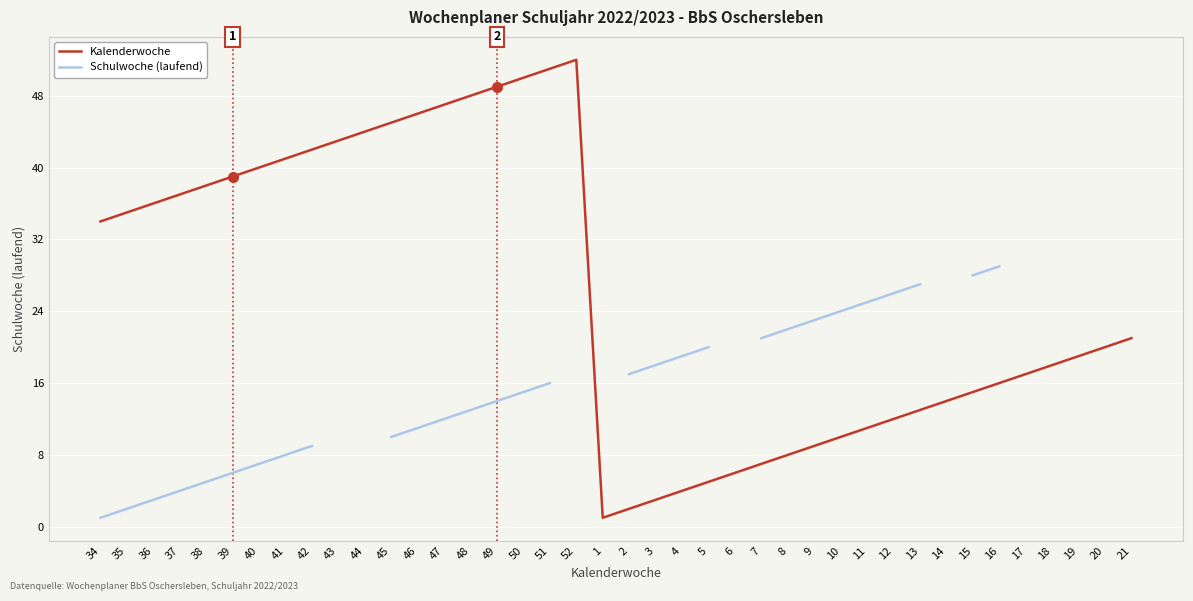

At 4, list the series in order from largest to smallest.

Schulwoche (laufend), Kalenderwoche